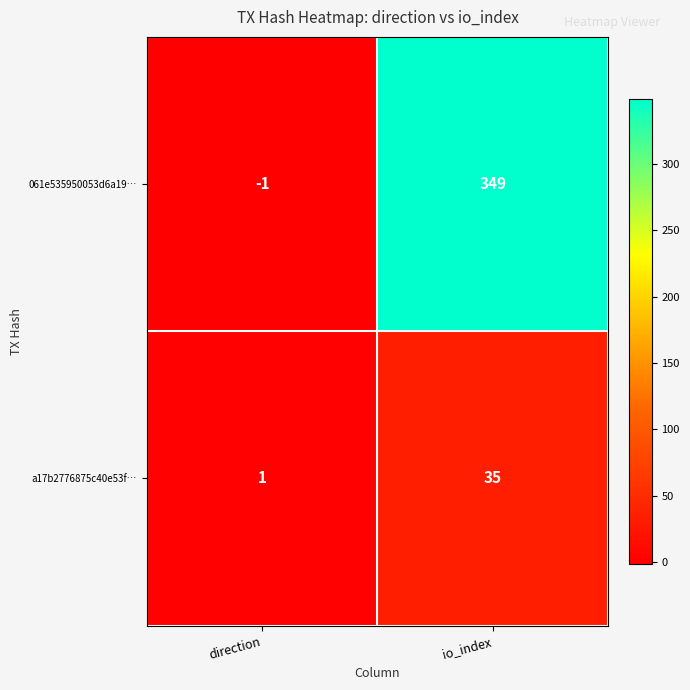

Which series has the largest total across all categories?

061e535950053d6a19…